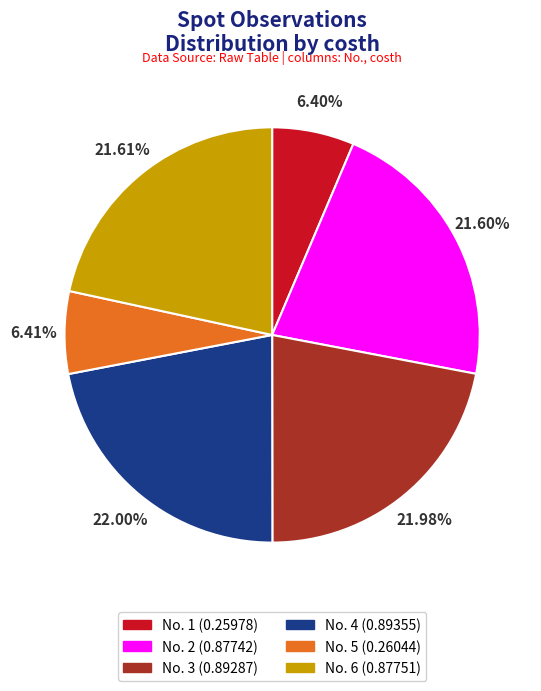

Is there any slice that represents more than half of the pie?

No